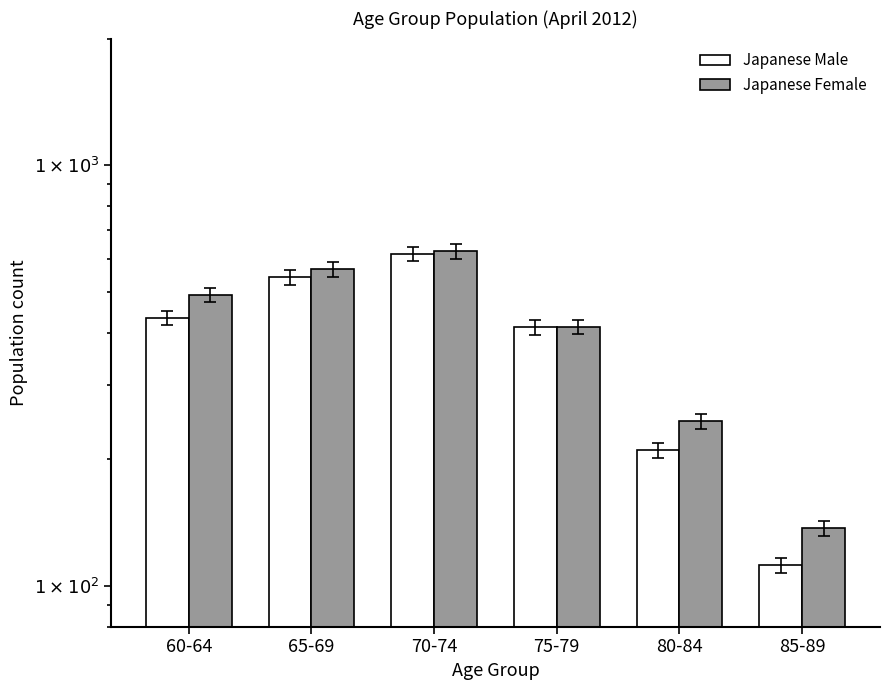

What is the minimum value for Japanese Male?

112